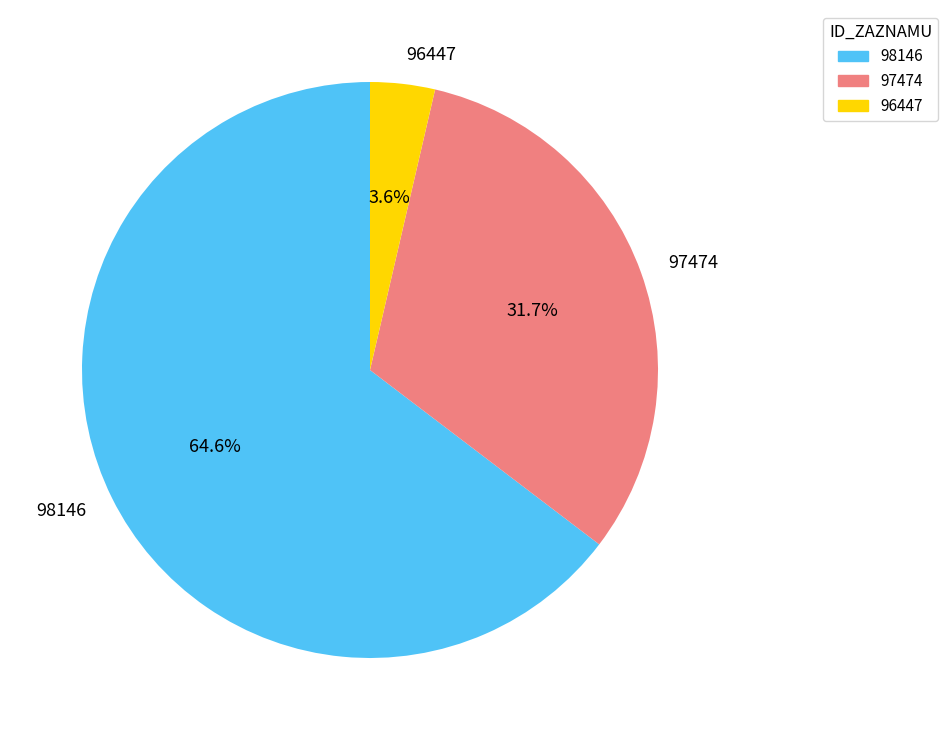

Combined, do 96447 and 98146 account for over 50%?

Yes